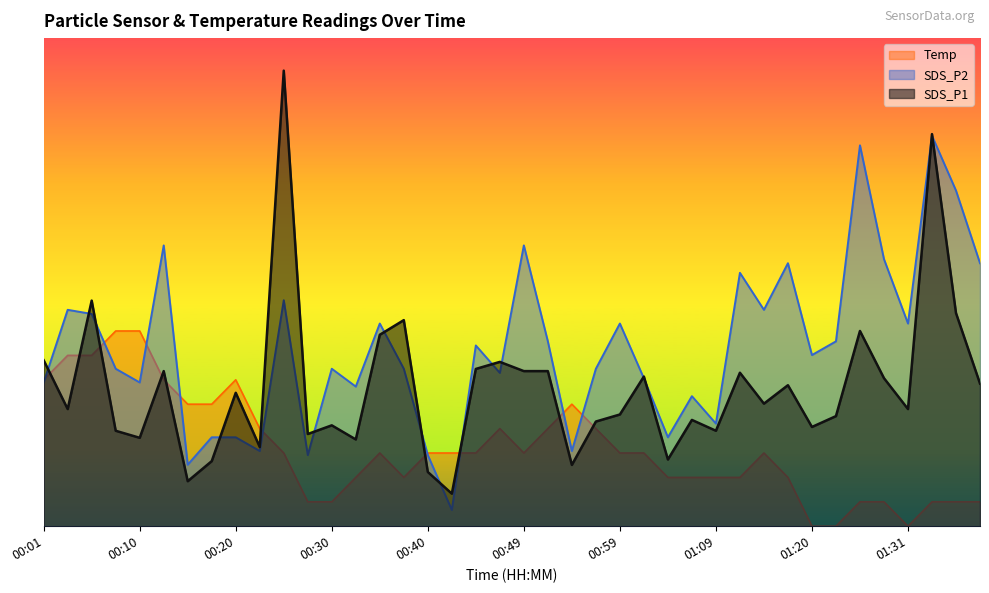

Does the chart display data point markers on the line(s)?

No